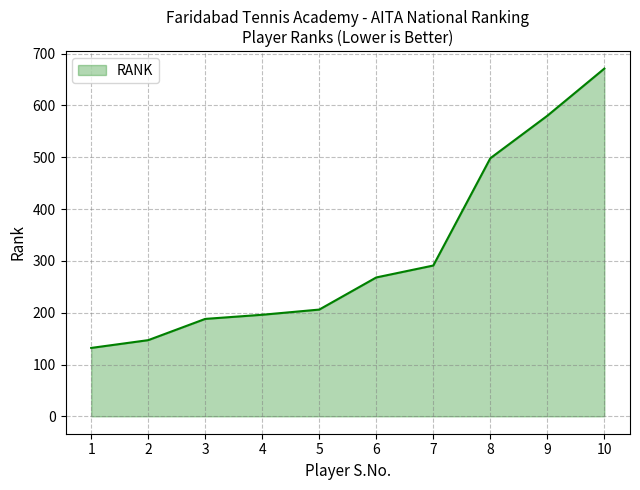

How many values are below 268?

5